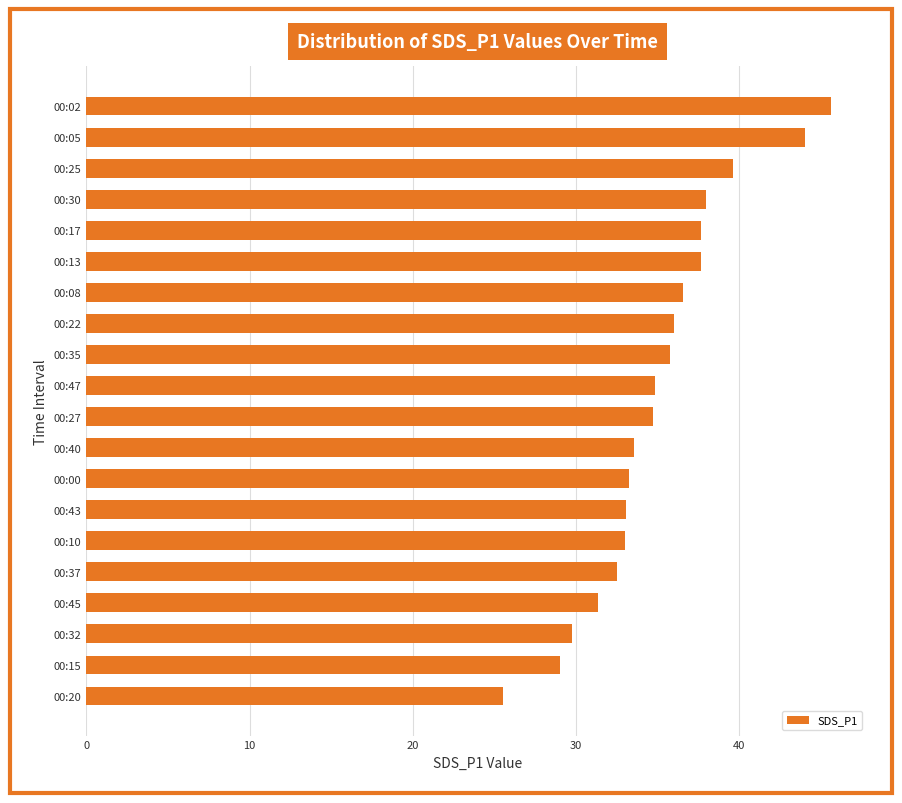

What is the sum of the values at 00:22 and 00:25?

75.6